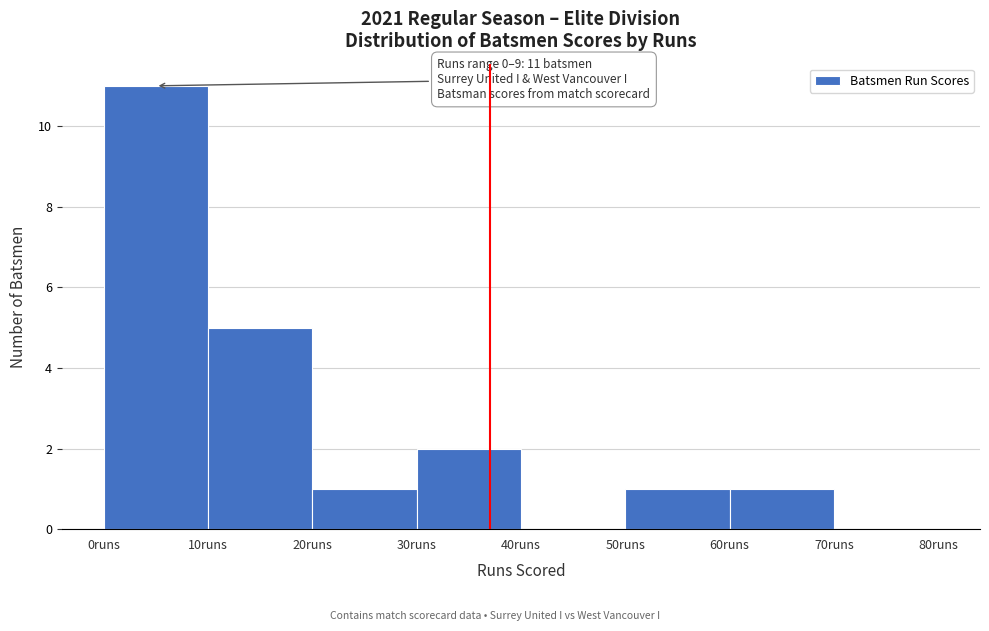

Over which range of the x-axis is the bar tallest?

0 to 10